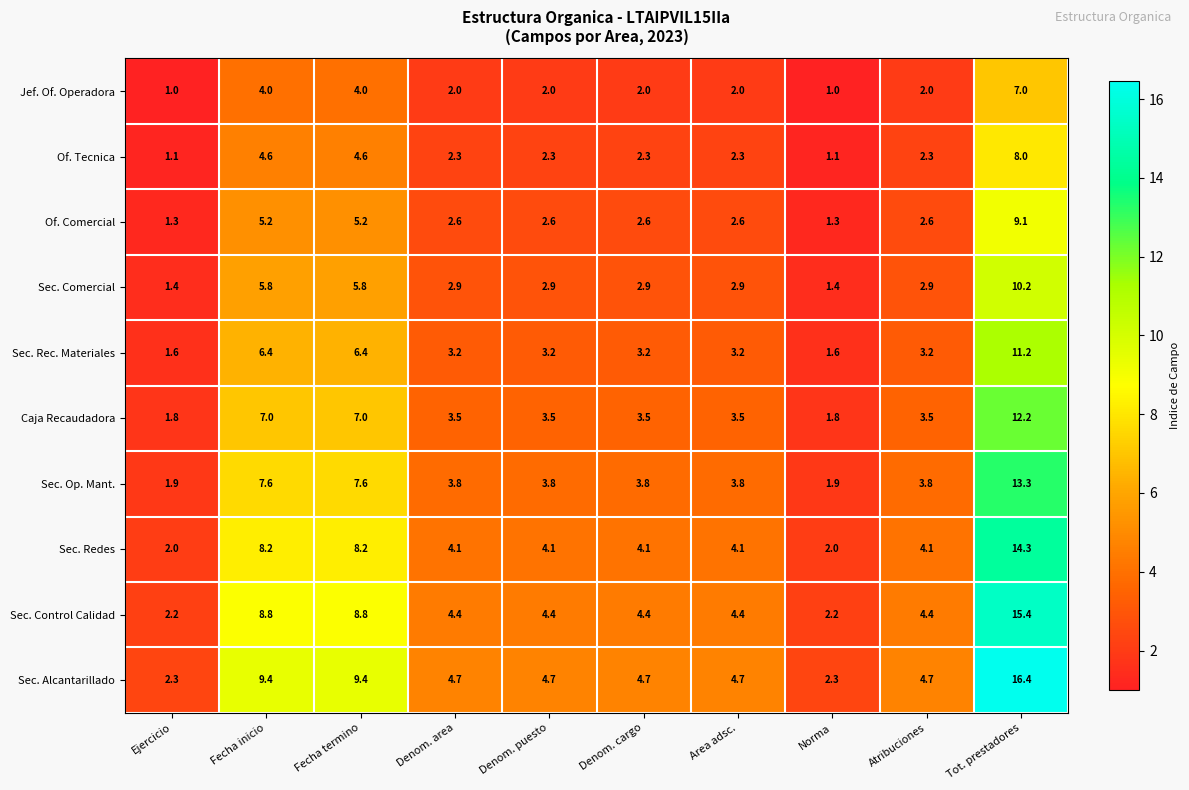

Count the number of data series in this chart.

10